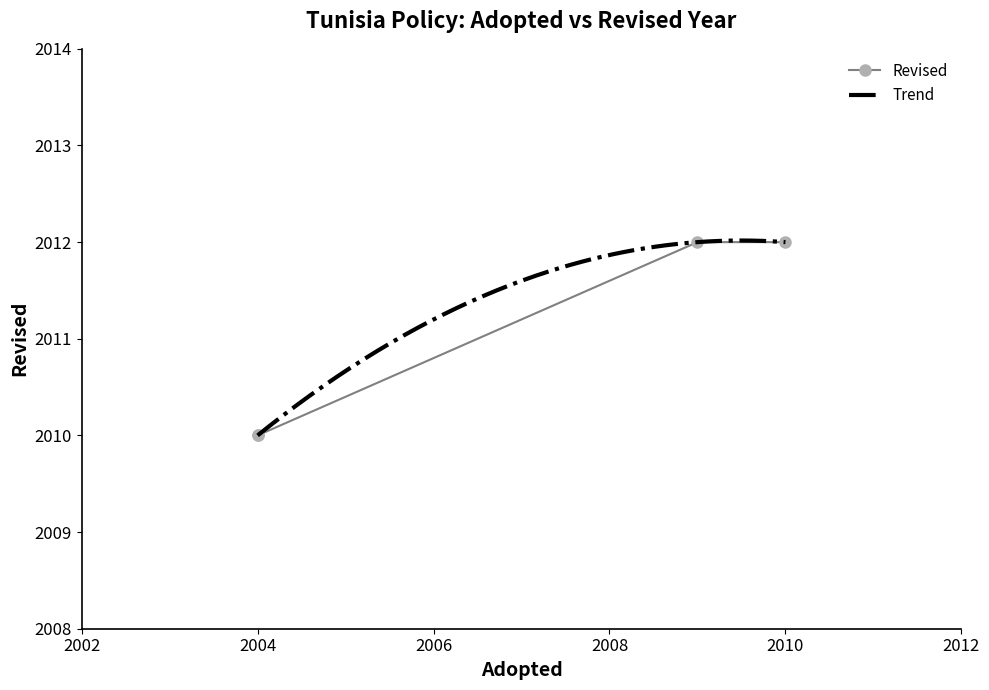

Is this an area chart (filled region under the line)?

No